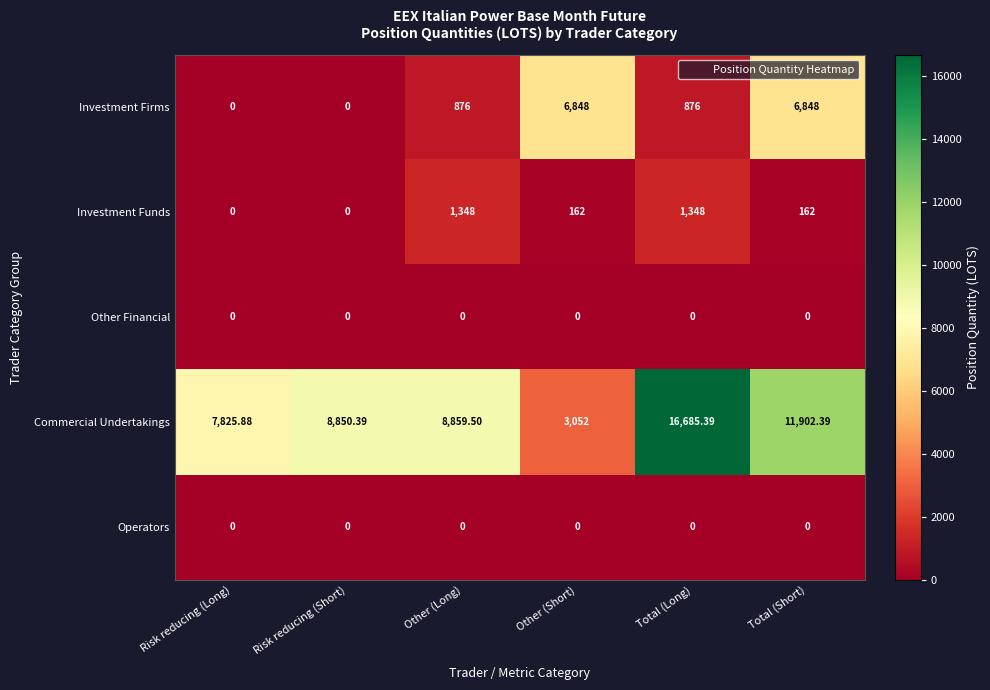

Which series changed the most between Risk reducing (Short) and Other (Short)?

Investment Firms